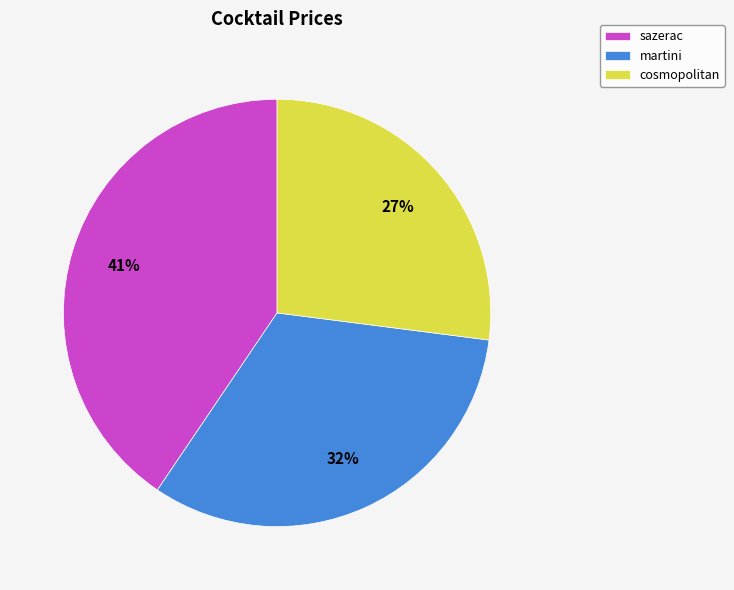

Which has a higher value, martini or cosmopolitan?

martini